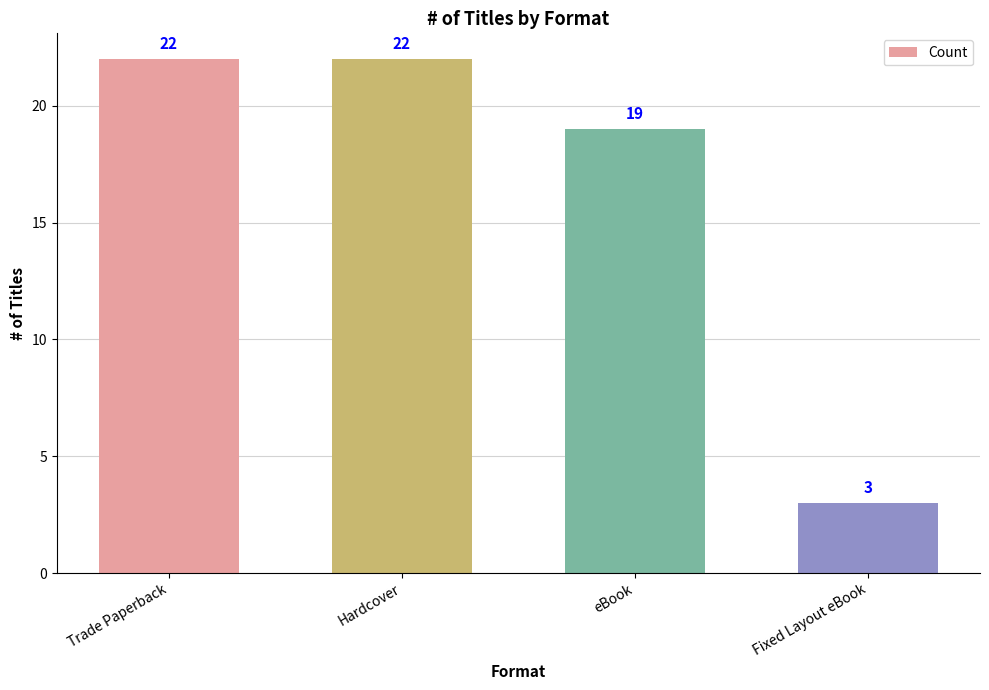

What is the difference between the second highest and second lowest values?

3